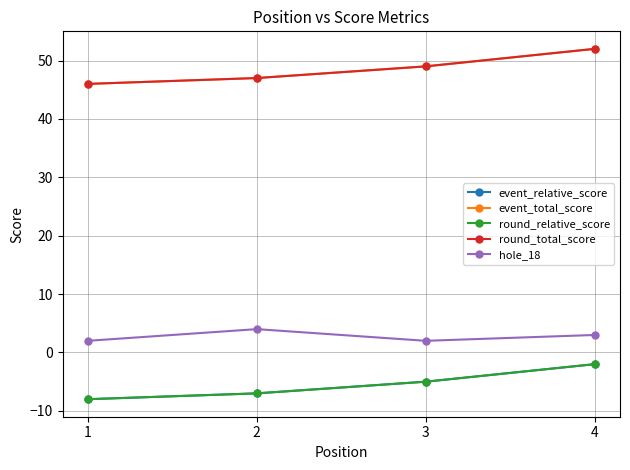

Is this an area chart (filled region under the line)?

No